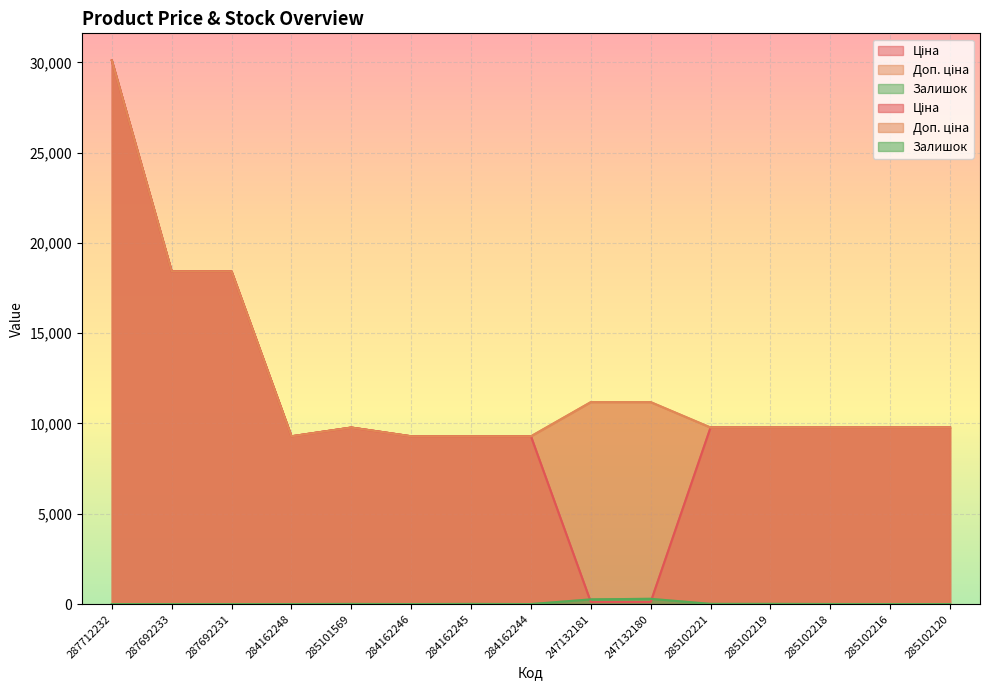

Does the chart display data point markers on the line(s)?

No